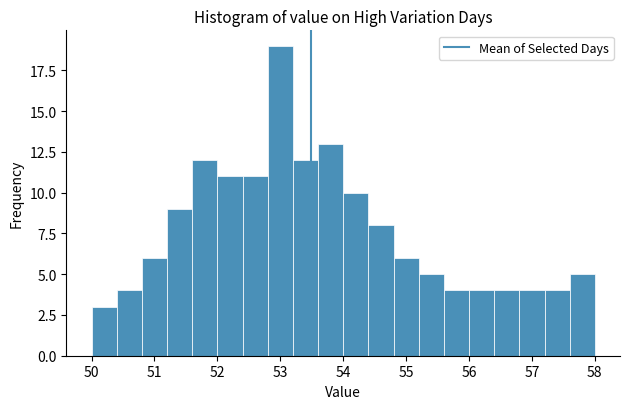

What is the height of the bar covering 54.0 to 54.4 on the x-axis? The values are not printed on the chart, so give them approximately, as read against the axis.

10